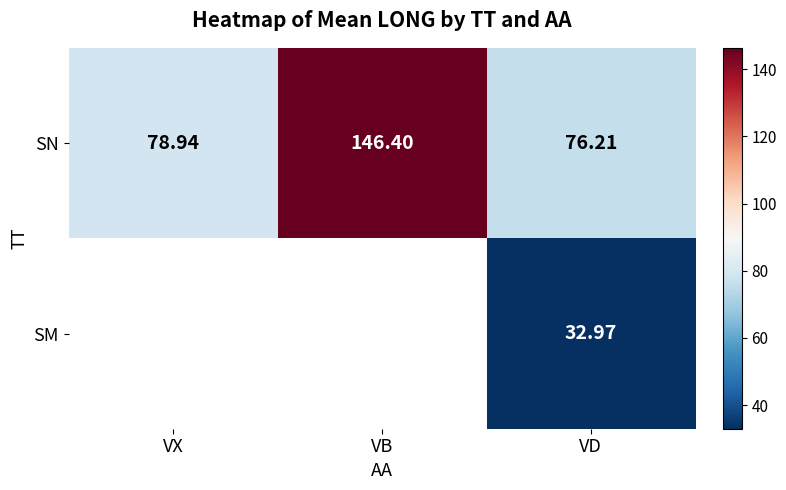

How many series are shown in this chart?

2